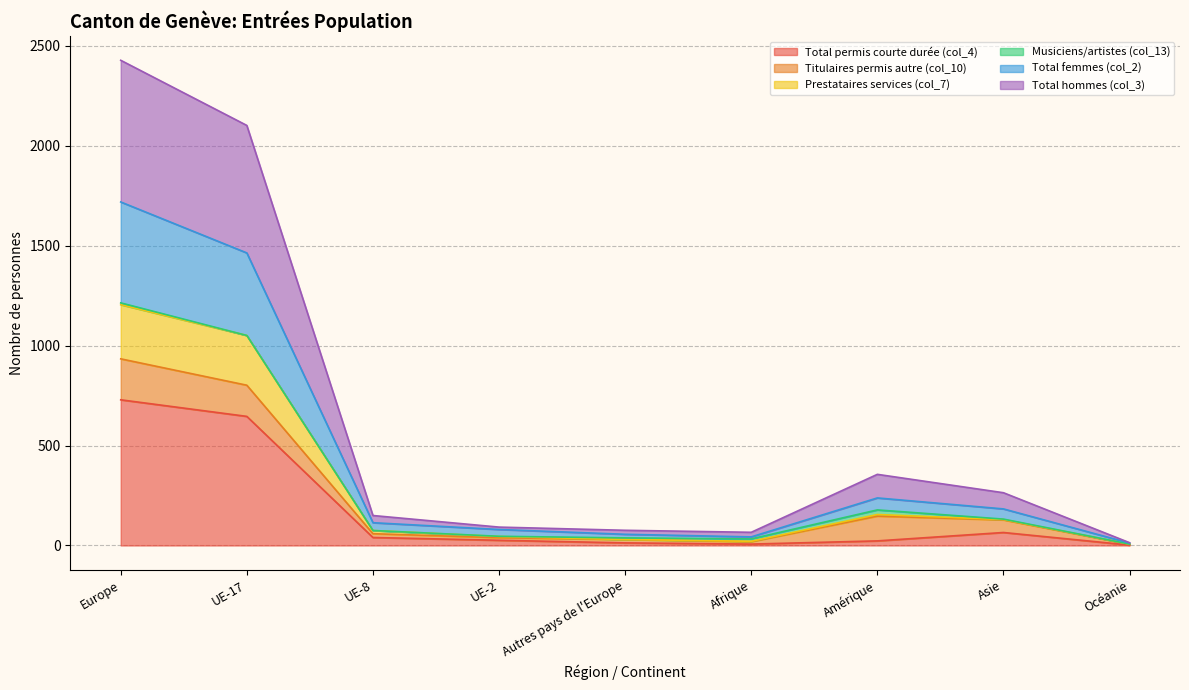

What is the difference between the Total hommes (col_3) values at Autres pays de l'Europe and Océanie?

31